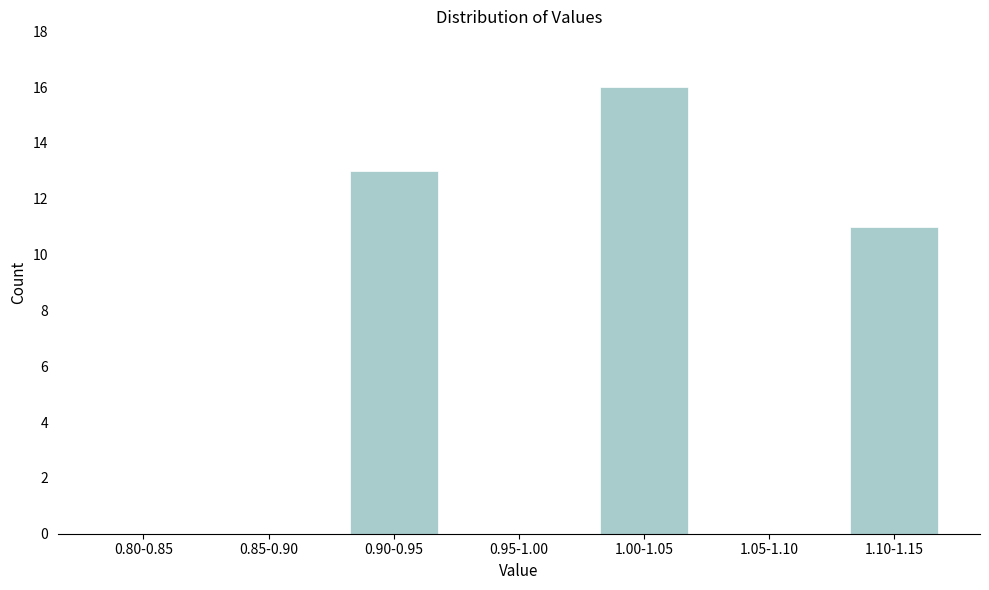

Reading right to left, extract all data points from this chart.

1.10-1.15=11	1.05-1.10=0	1.00-1.05=16	0.95-1.00=0	0.90-0.95=13	0.85-0.90=0	0.80-0.85=0